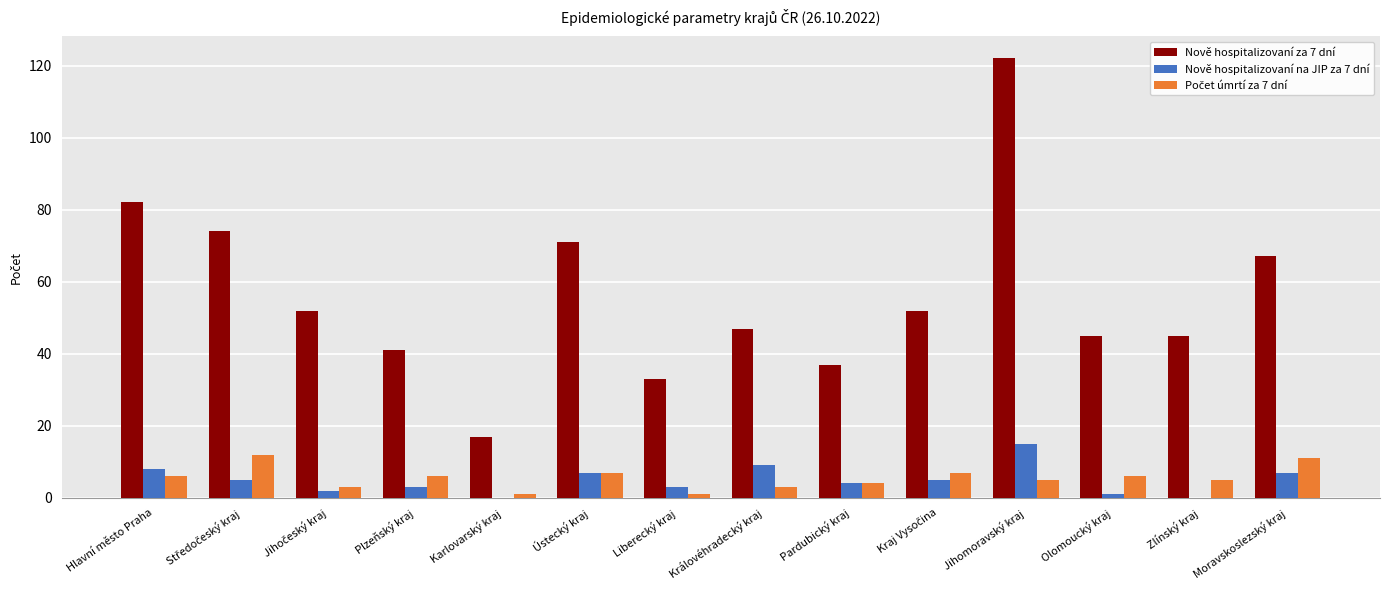

Is it true that Nově hospitalizovaní na JIP za 7 dní equals 3 at Liberecký kraj?

True